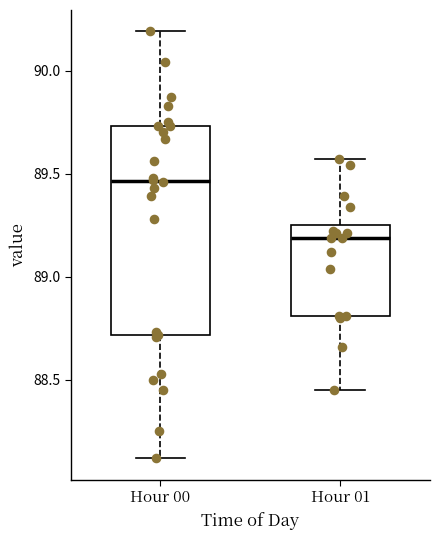

Reading left to right, transcribe this box plot: for each box, give where its median line is, the range the box spans, and where its two whiskers end, as read against the y-axis. The values are not printed on the chart, so give them approximately, as read against the axis.

Hour 00: median 89.45, box 88.70 to 89.75, whiskers 88.10 to 90.20
Hour 01: median 89.20, box 88.80 to 89.25, whiskers 88.45 to 89.55